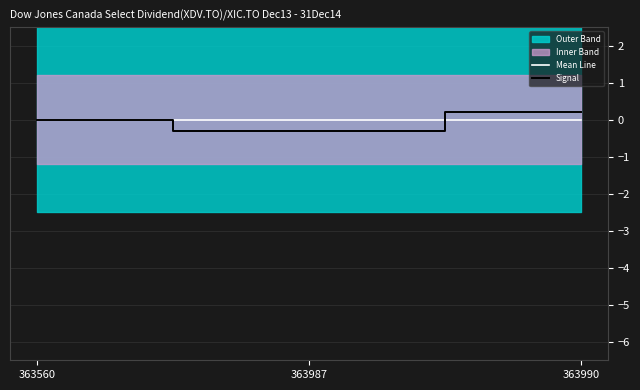

Reading right to left, what are all the values shown in this chart?

Mean Line: 363990=0.0	363987=0.0	363560=0.0
Signal: 363990=0.2	363987=-0.3	363560=0.0